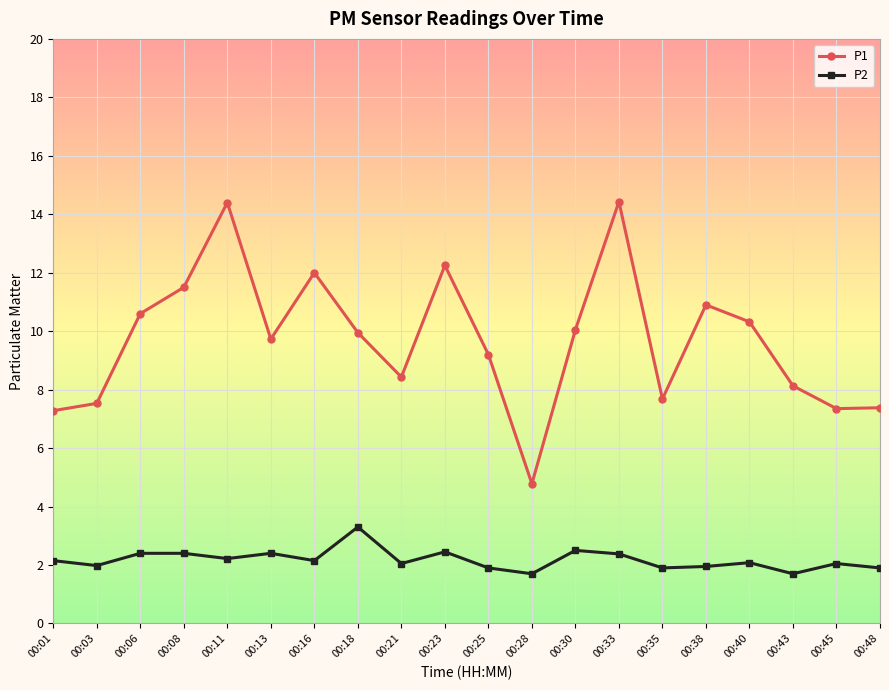

True or false: P1 and P2 intersect in this chart.

False